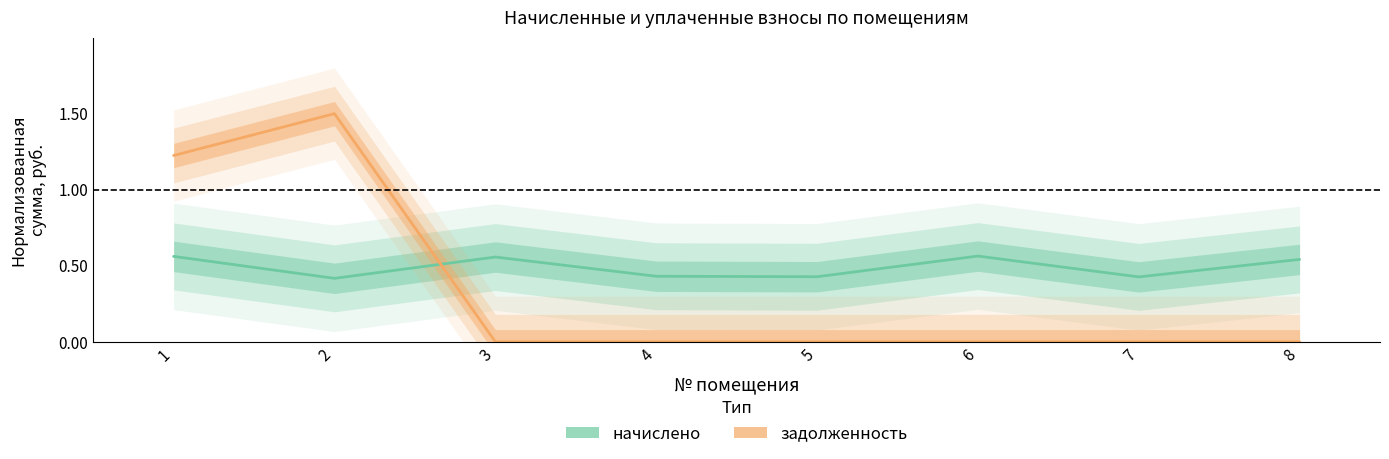

Rank the categories by начислено value from lowest to highest.

2, 7, 5, 4, 8, 3, 1, 6